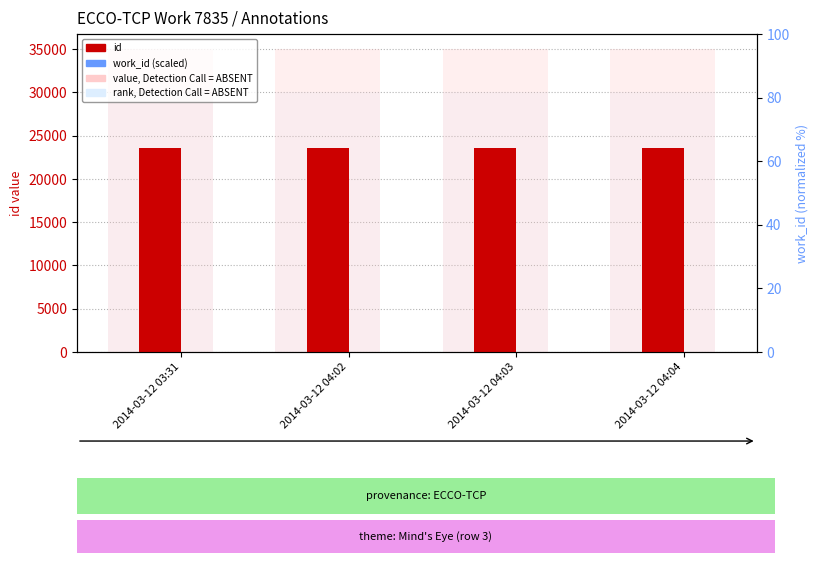

What is the value of the rank, Detection Call = ABSENT bar at the 3rd from the left?

30000